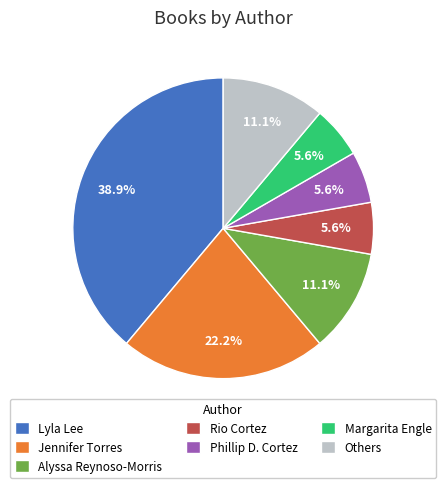

Approximately how many times larger is the value at Rio Cortez compared to Alyssa Reynoso-Morris?

0.5